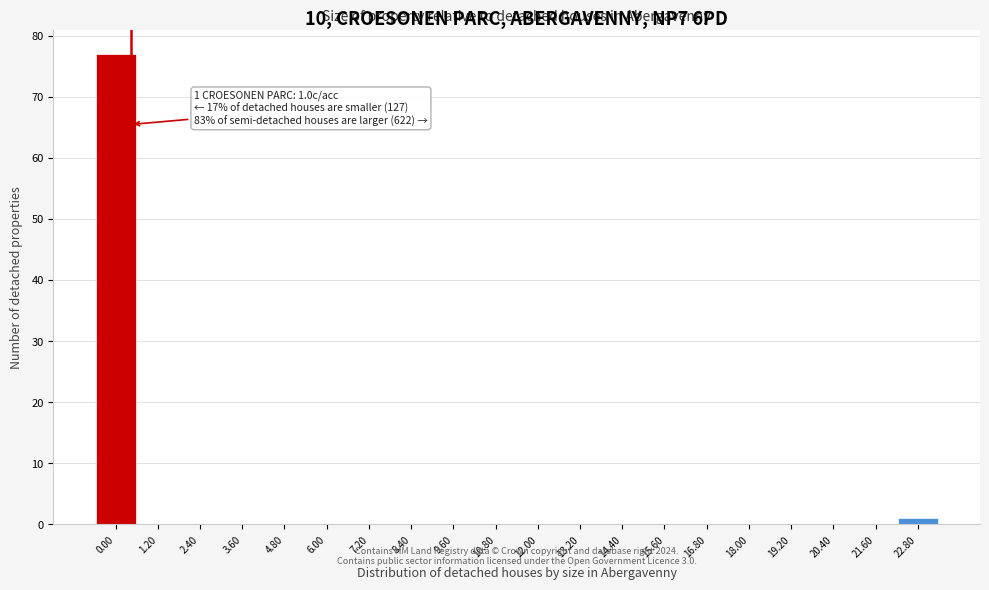

Reading left to right, transcribe all the data shown in this chart.

0.00=77	1.20=0	2.40=0	3.60=0	4.80=0	6.00=0	7.20=0	8.40=0	9.60=0	10.80=0	12.00=0	13.20=0	14.40=0	15.60=0	16.80=0	18.00=0	19.20=0	20.40=0	21.60=0	22.80=1